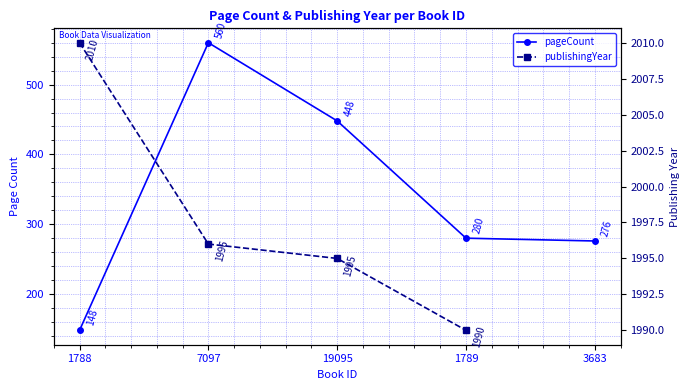

Read the pageCount value at 1789.

280.0